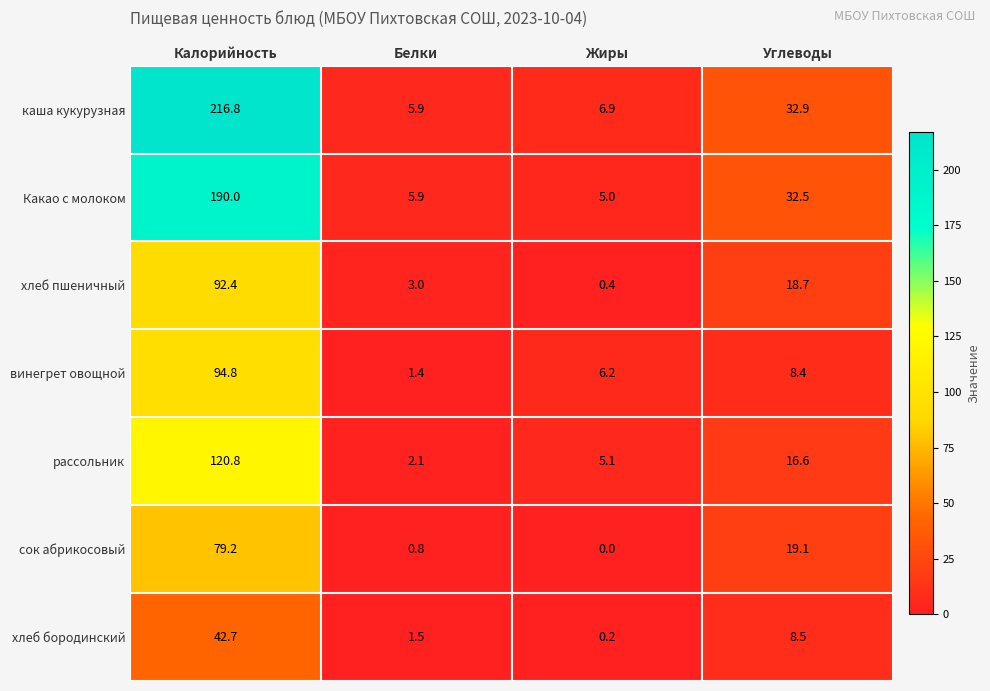

Rank the series at Углеводы from highest to lowest value.

каша кукурузная, Какао с молоком, сок абрикосовый, хлеб пшеничный, рассольник, хлеб бородинский, винегрет овощной